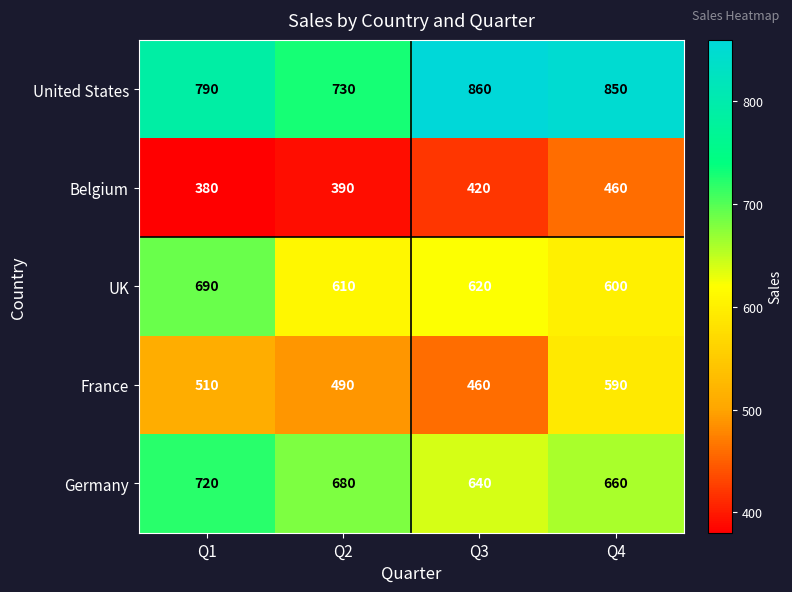

Between Q3 and Q4, which series saw the biggest shift?

France